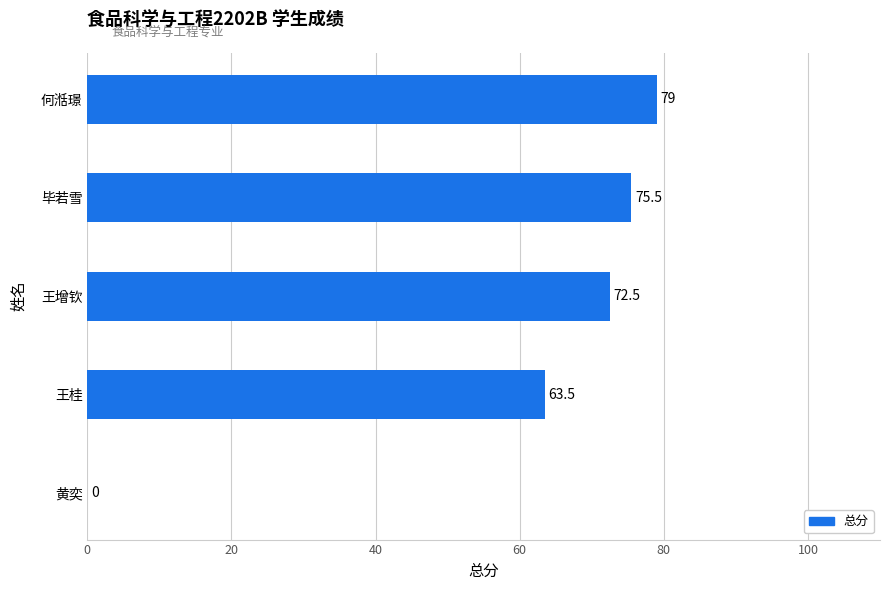

What is the change in value from 王增钦 to 何湉璟?

+6.5